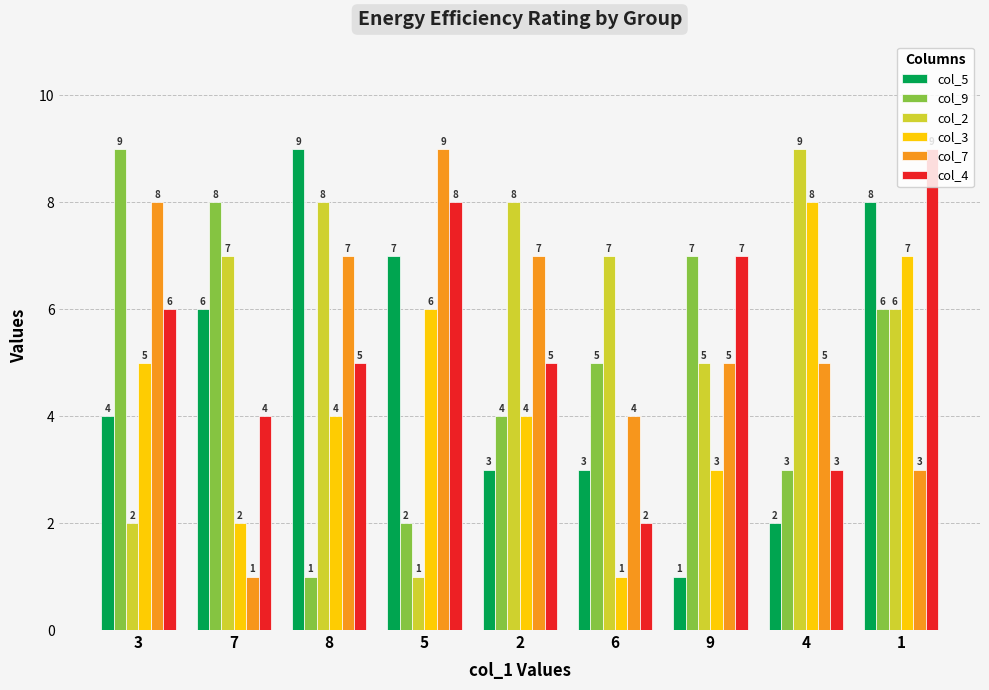

What position from the left is 9?

7